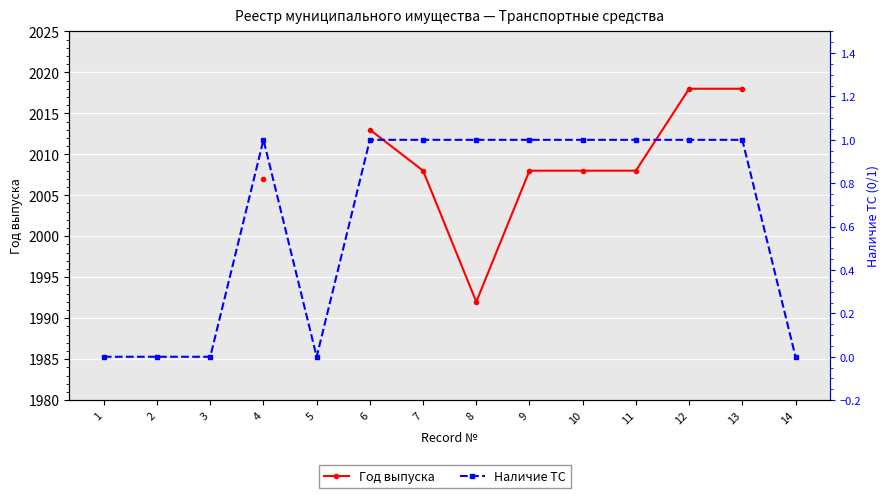

What is the difference between the highest and lowest values at 11?

2007.0